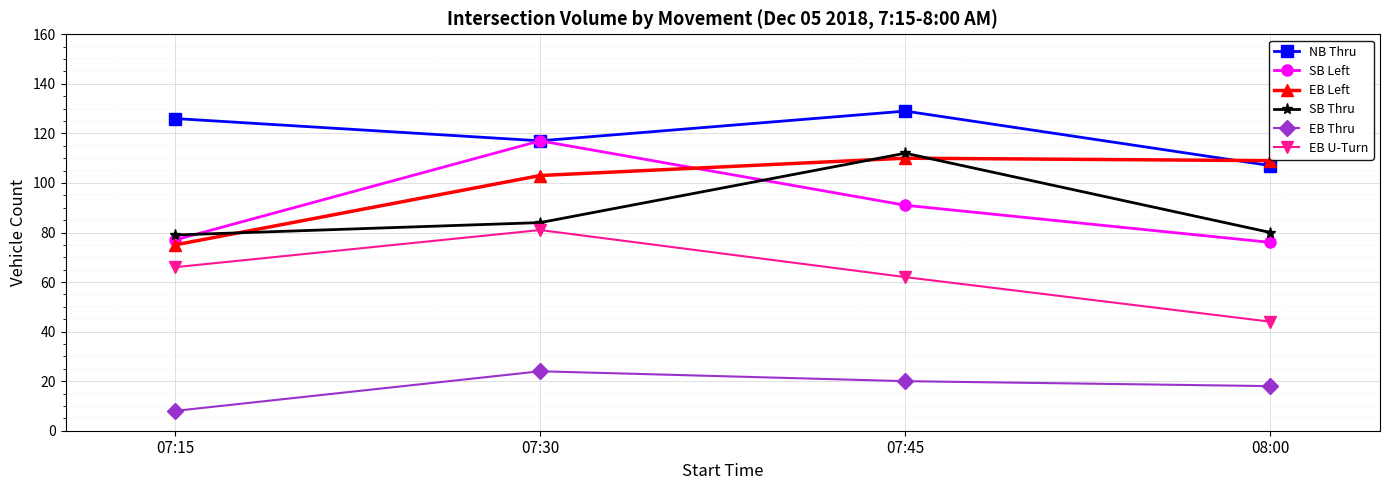

How many interior local valleys does the NB Thru series have?

1